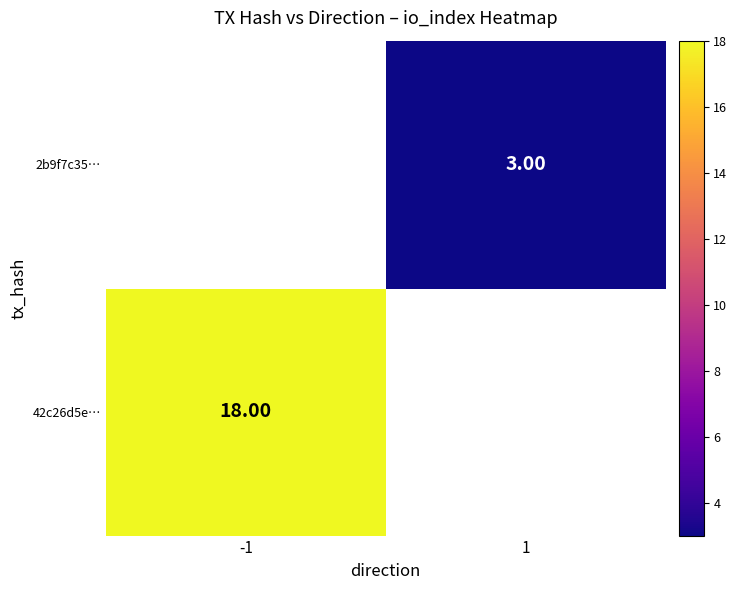

Is the value of 42c26d5e… at 1 greater than the value of 2b9f7c35… at 1?

No